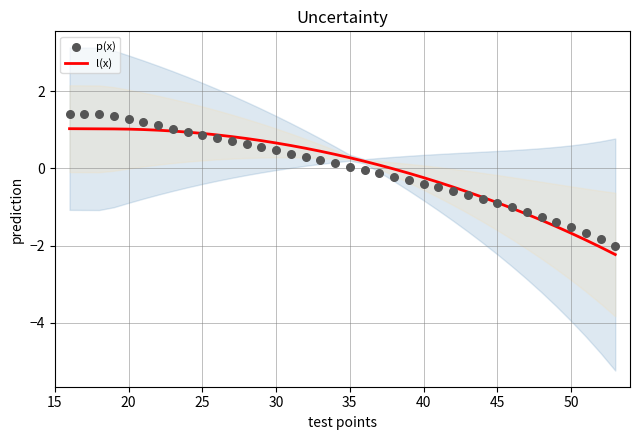

Which series reaches the minimum Y coordinate?

l(x)